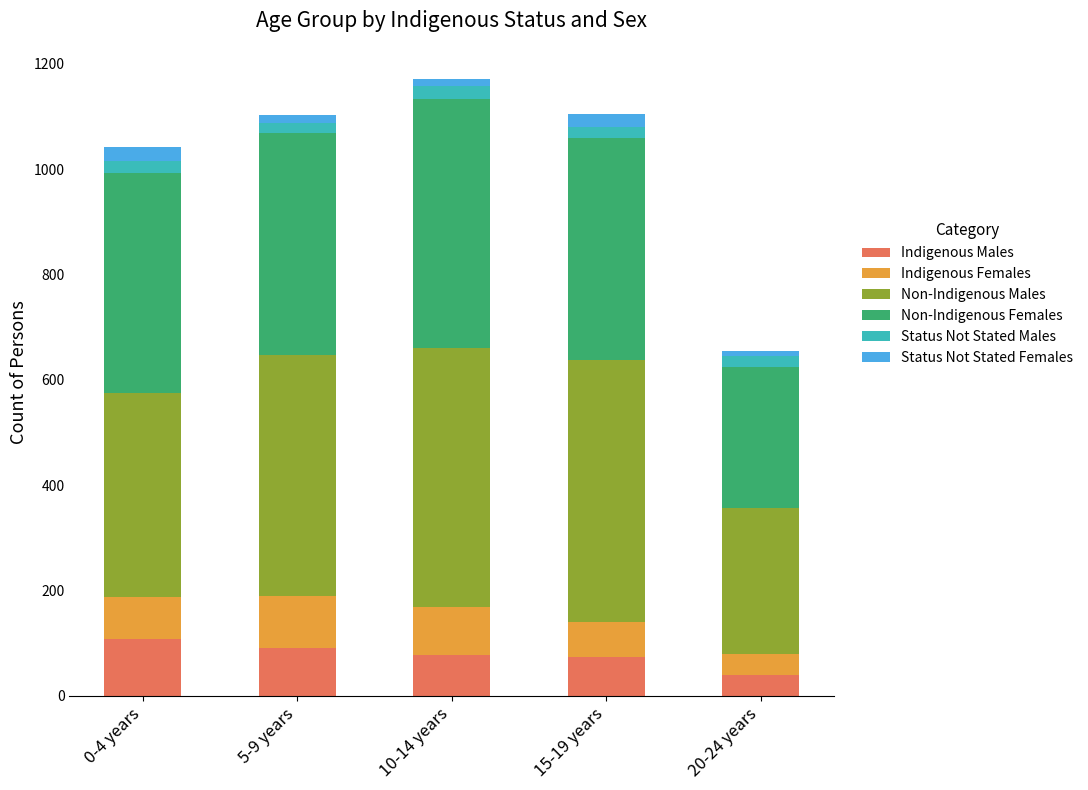

What is the difference between the maximum and minimum values in the Indigenous Males series?

68